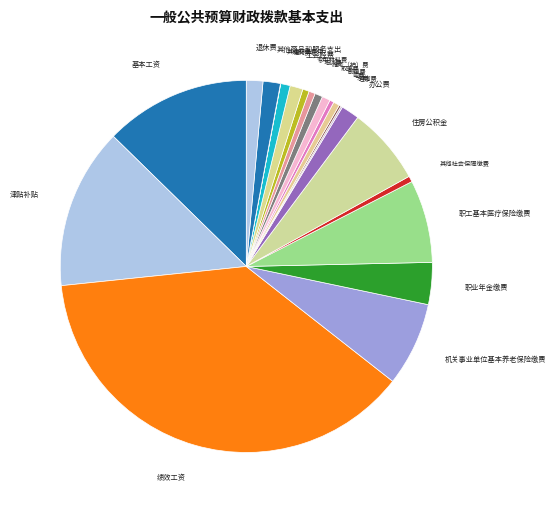

The 职业年金缴费 slice represents 4% of the pie. True or false?

True